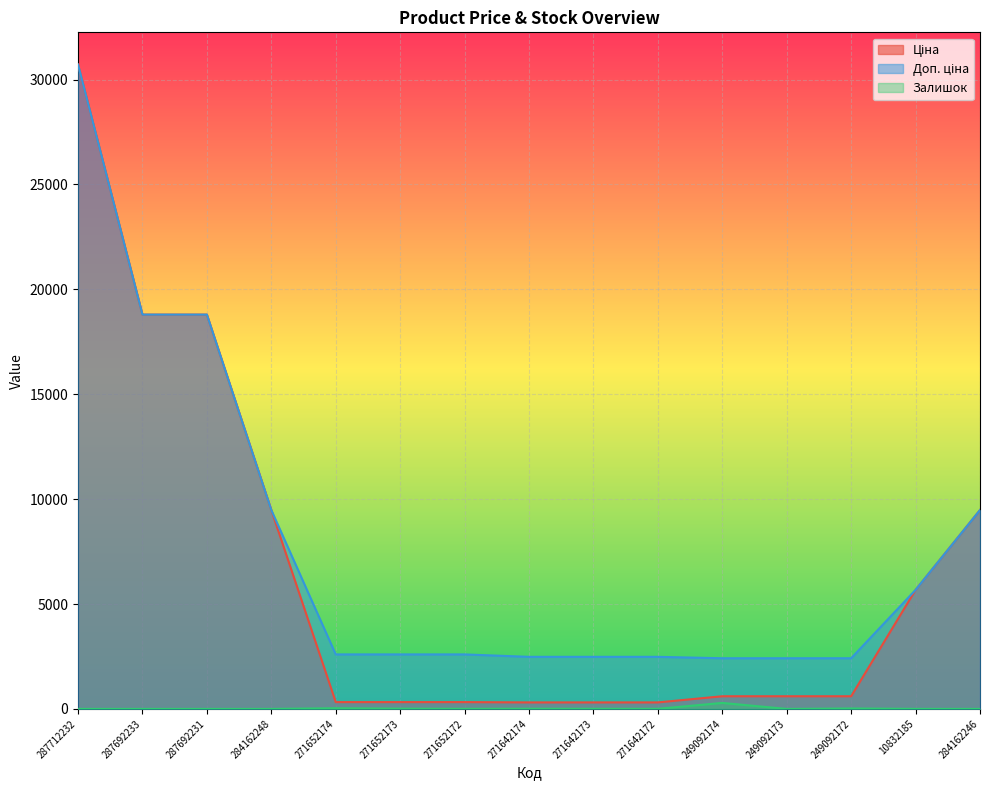

Which series changed the most between 271652173 and 10832185?

Ціна